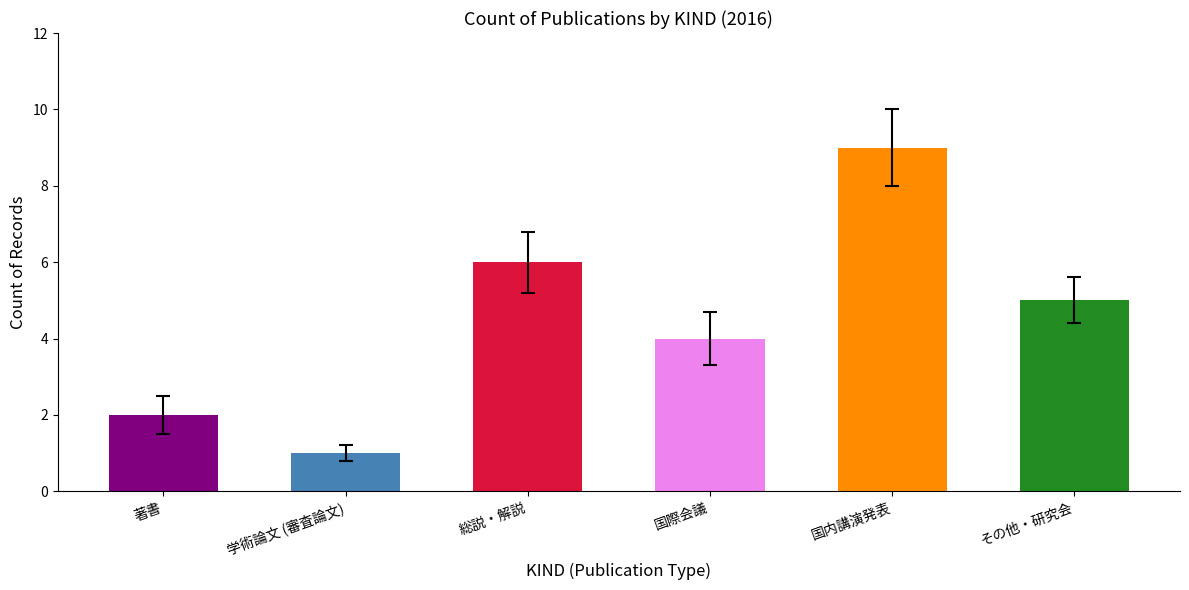

Reading left to right, what are all the values shown in this chart?

2	1	6	4	9	5